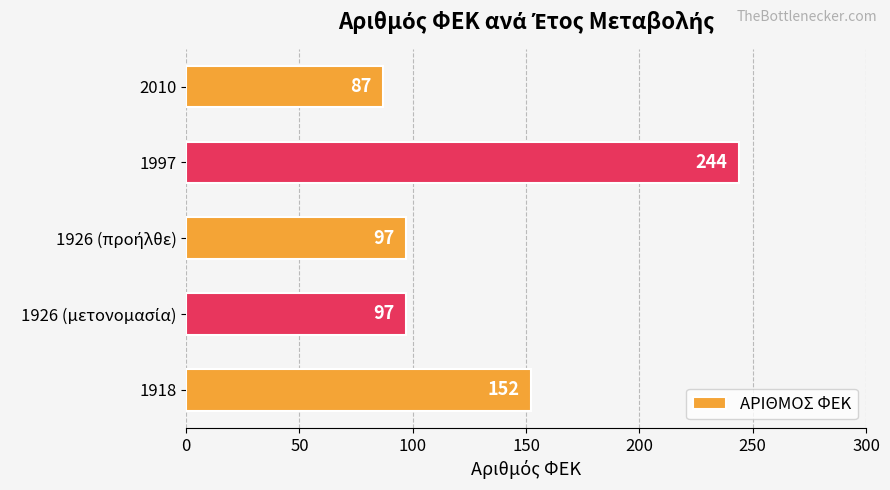

At which category does the chart reach its peak across all series?

1997